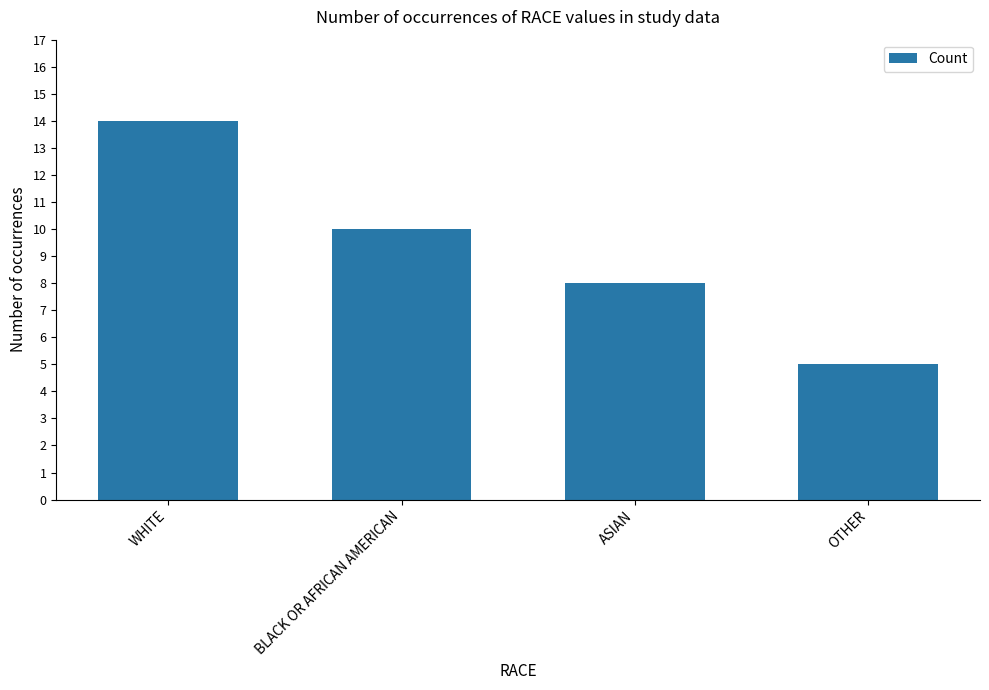

Reading right to left, what are all the values shown in this chart?

OTHER=5	ASIAN=8	BLACK OR AFRICAN AMERICAN=10	WHITE=14